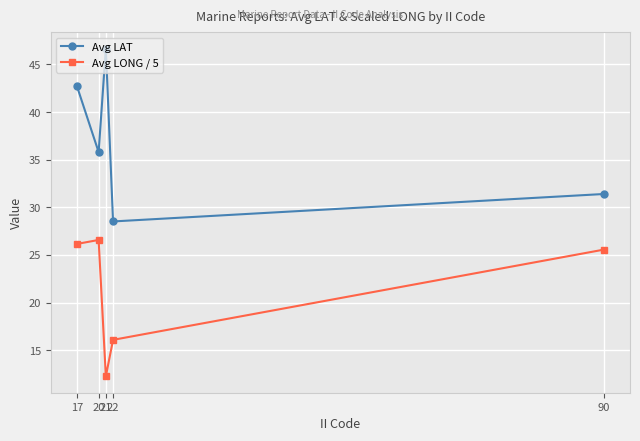

The value of Avg LONG / 5 at 22 is 27.3. True or false?

False